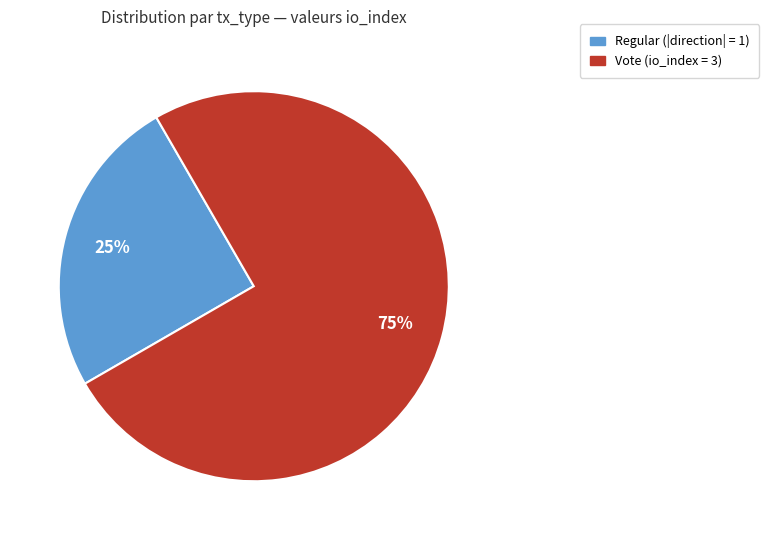

Which slice is the smallest?

Regular